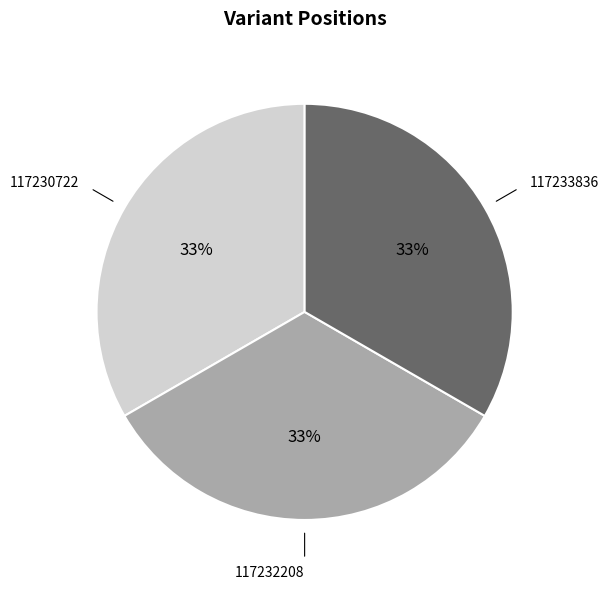

To the nearest percent, what is the average slice percentage?

33%